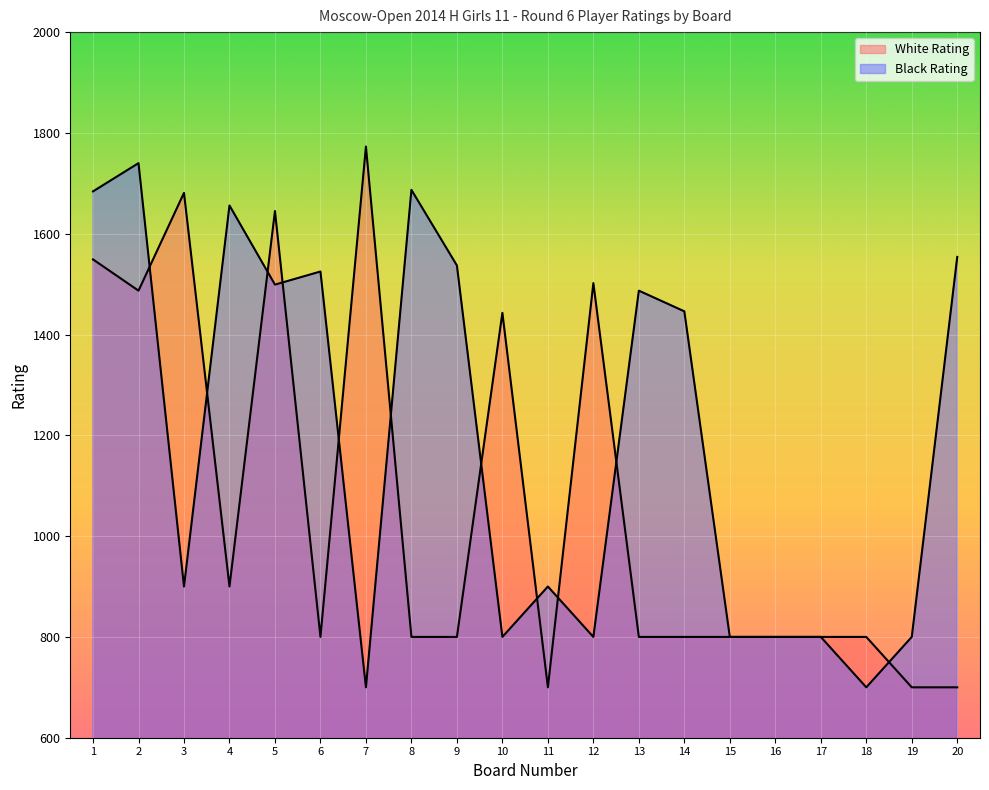

What is the total value across all series at 12?

2302